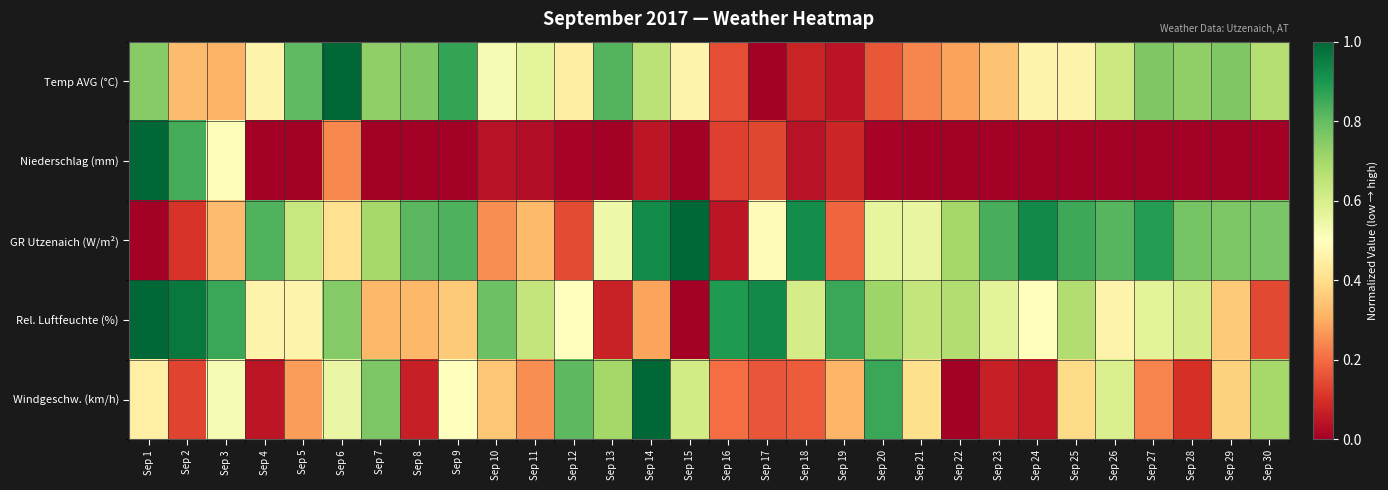

At which category is the sum across all series the highest?

Sep 1